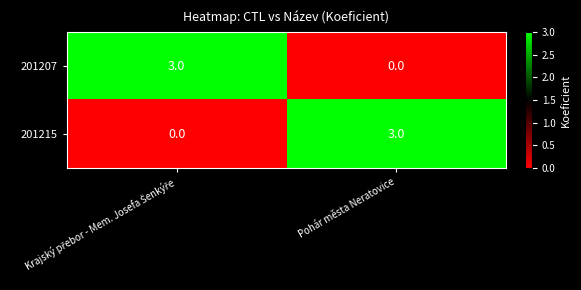

What is the spread (max minus min) of values at Pohár města Neratovice?

3